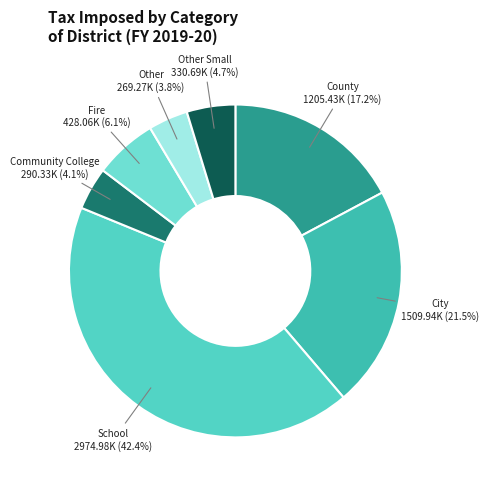

To the nearest percent, what is the difference between the largest and smallest slice percentages?

39%